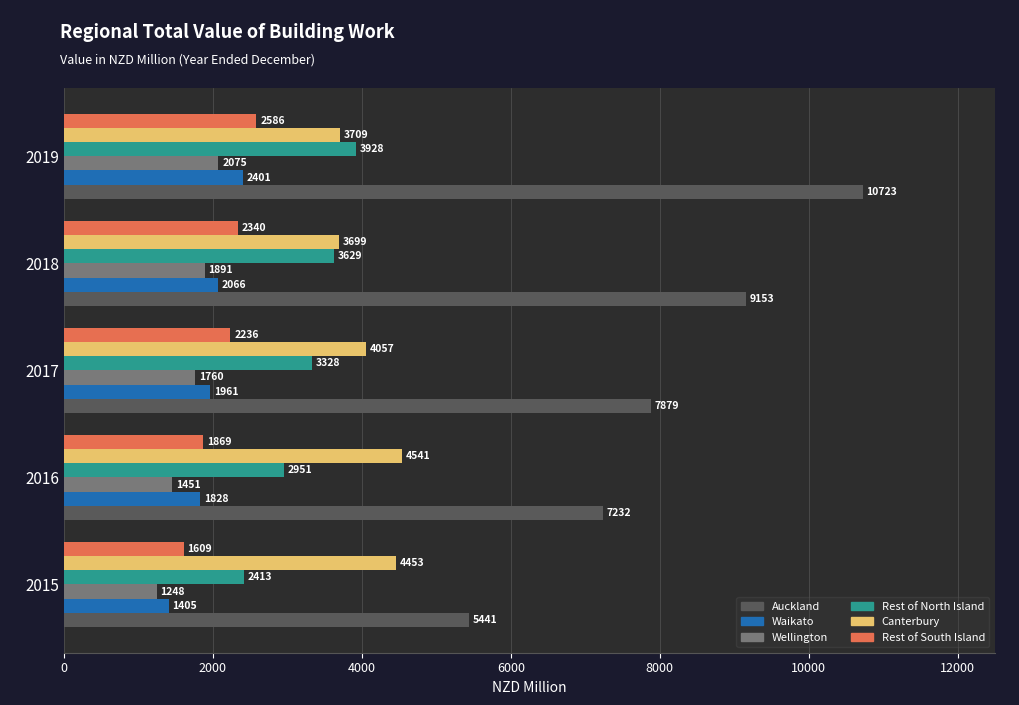

List the labels in order of Auckland value, largest first.

2019, 2018, 2017, 2016, 2015